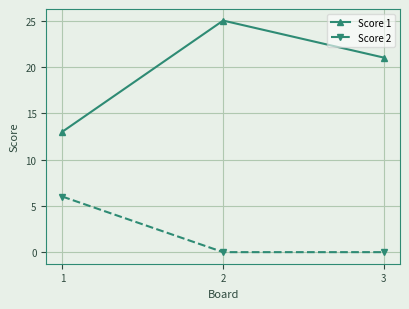

Reading left to right, extract all data points from this chart.

Score 1: 1=13	2=25	3=21
Score 2: 1=6	2=0	3=0